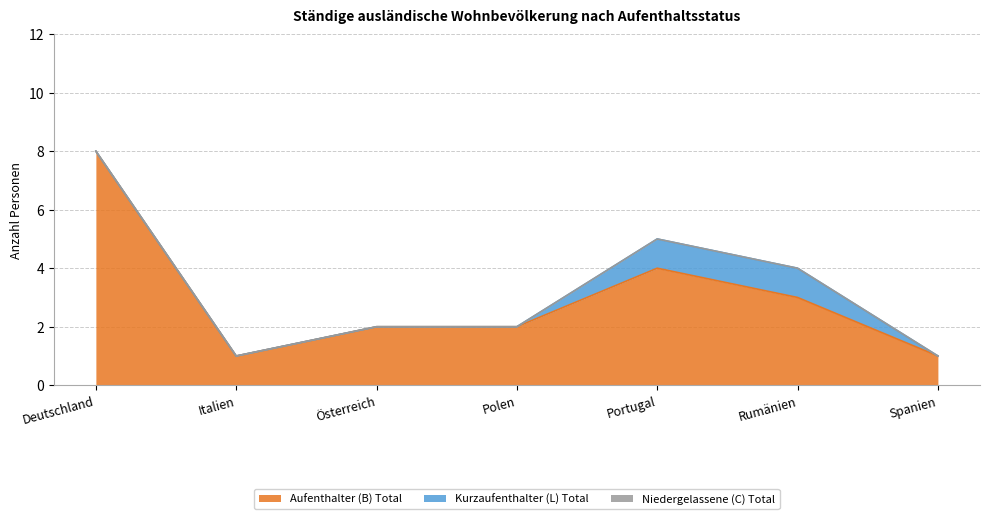

Rank the series by their maximum value, from highest to lowest.

Aufenthalter (B) Total, Kurzaufenthalter (L) Total, Niedergelassene (C) Total